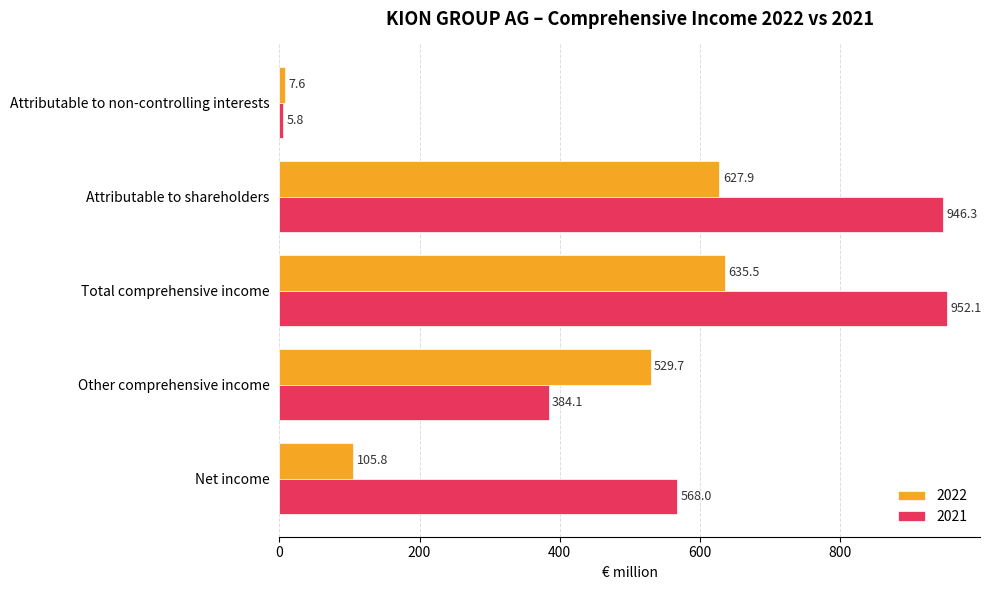

What is the difference between the second highest and minimum values in the 2021 series?

940.5